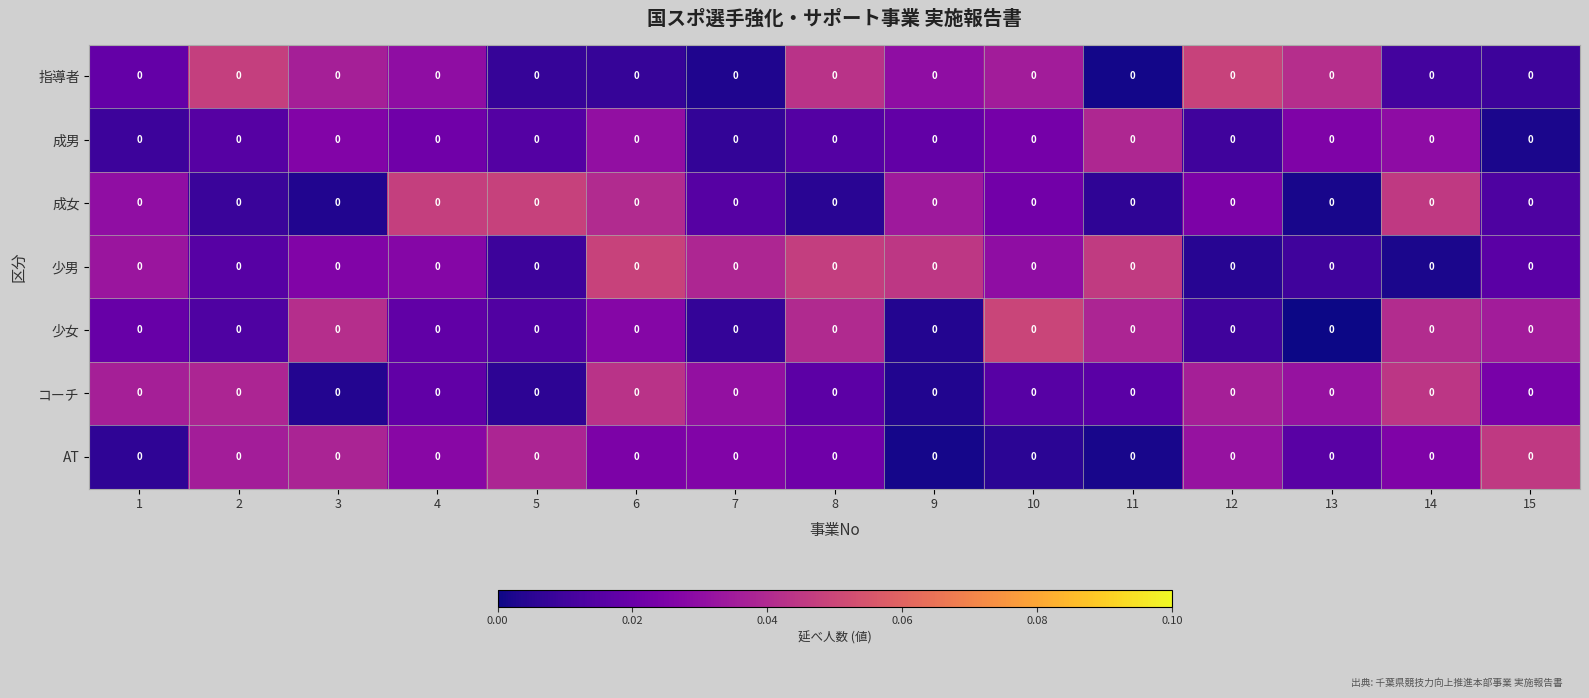

The 指導者 series shows 0.0 at 5. True or false?

True